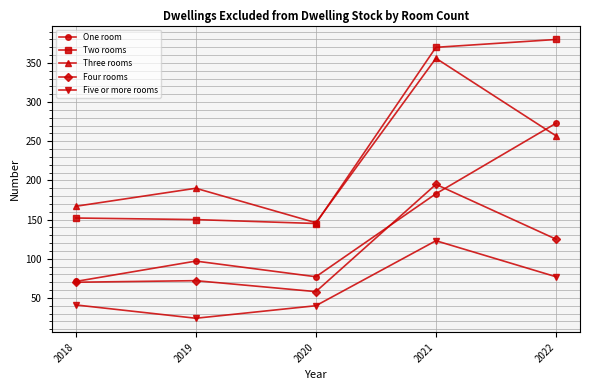

How many lines are shown in the chart?

5